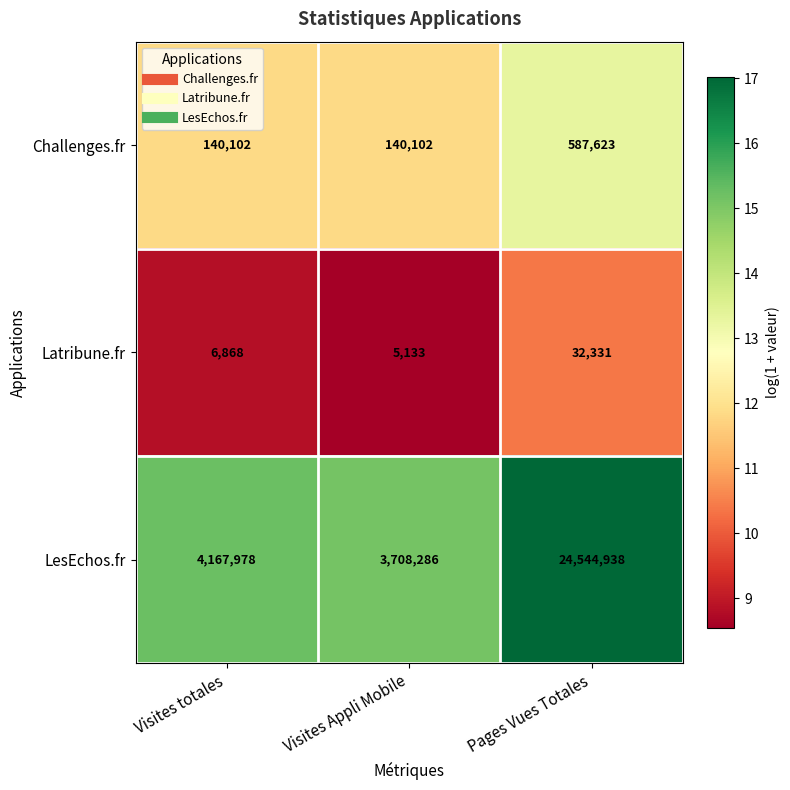

Reading left to right, what are all the values shown in this chart?

Challenges.fr: Visites totales=140102	Visites Appli Mobile=140102	Pages Vues Totales=587623
Latribune.fr: Visites totales=6868	Visites Appli Mobile=5133	Pages Vues Totales=32331
LesEchos.fr: Visites totales=4167978	Visites Appli Mobile=3708286	Pages Vues Totales=24544938